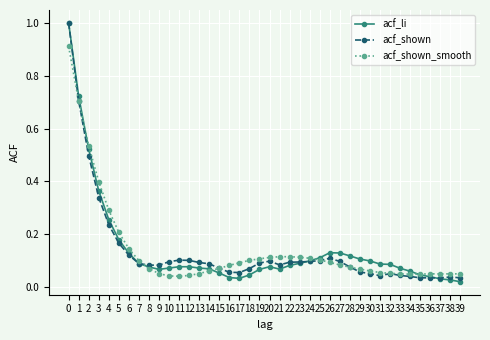

True or false: acf_li has a value of 0.5 at 2.

True